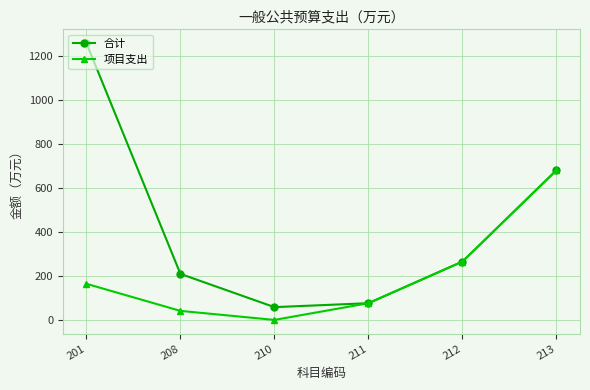

True or false: 合计 has more than 1 interior local peaks.

False